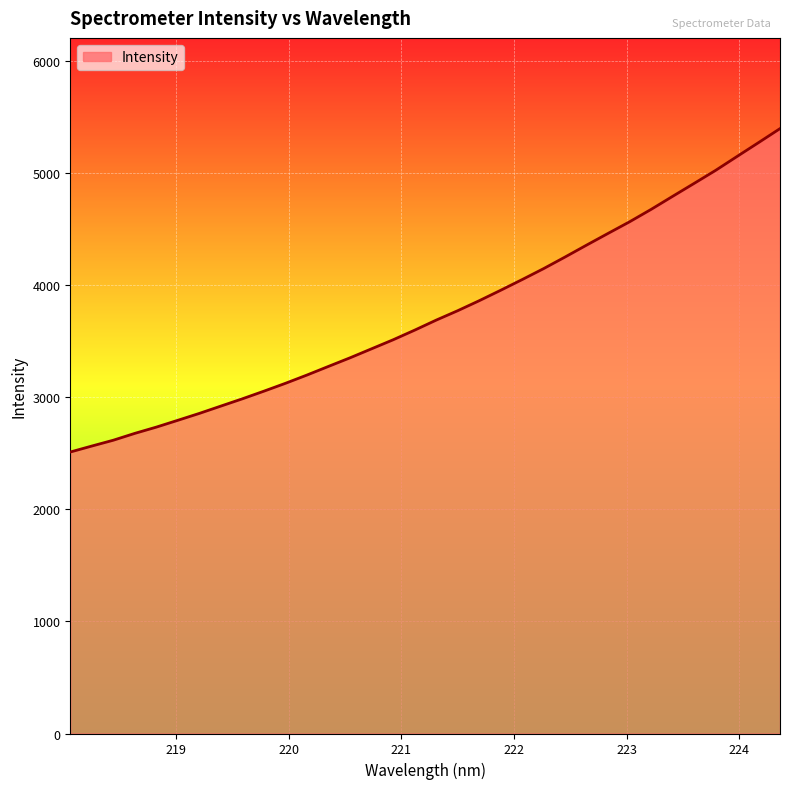

What is the difference between the maximum and minimum values?

2886.2